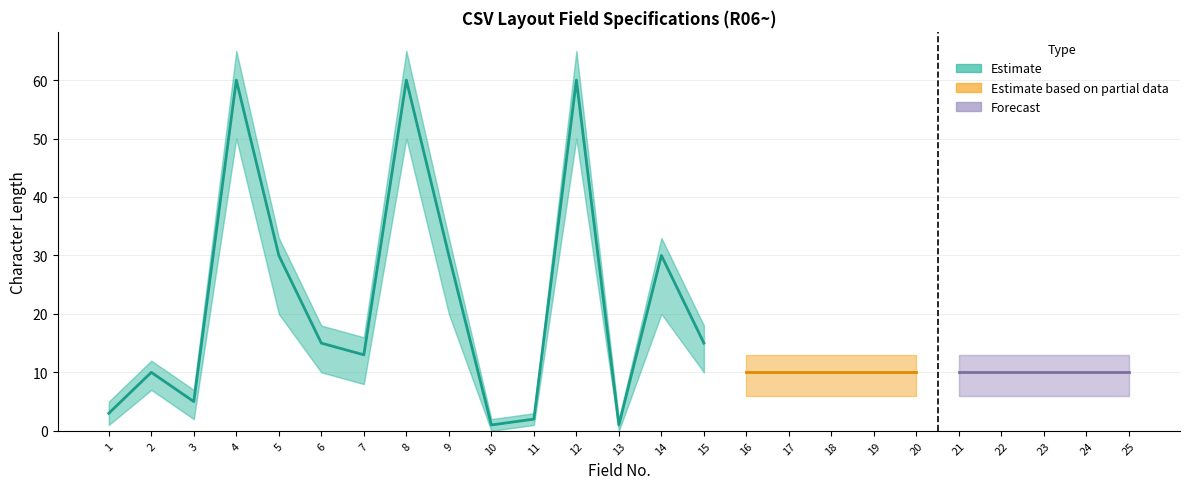

Which series has the largest total across all categories?

Estimate